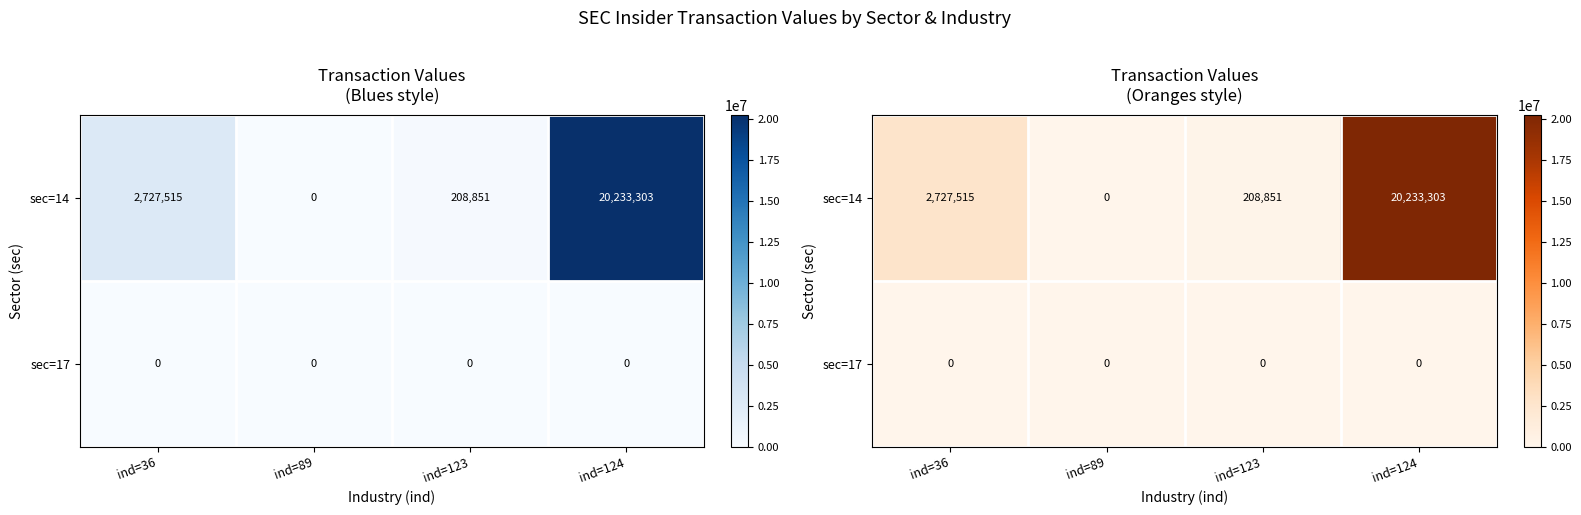

What is the sum of all sec=14 values?

23169669